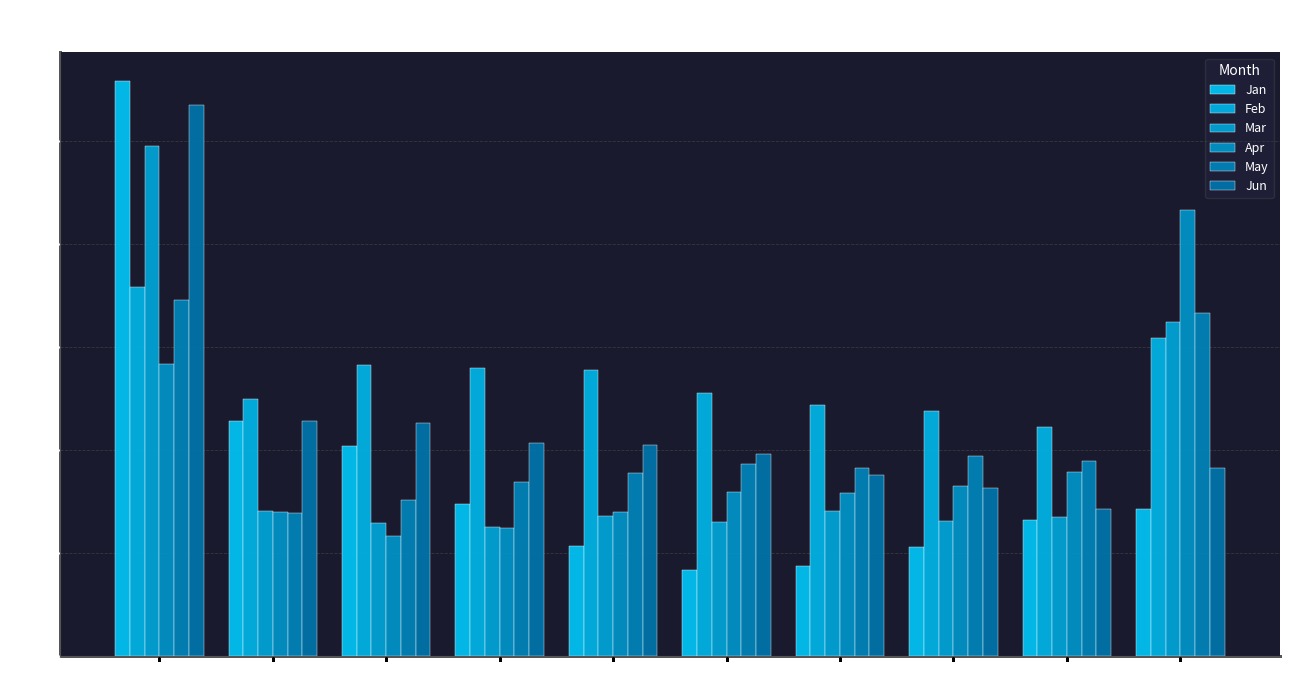

What is the difference between the maximum and second lowest values in the Mar series?

1.8